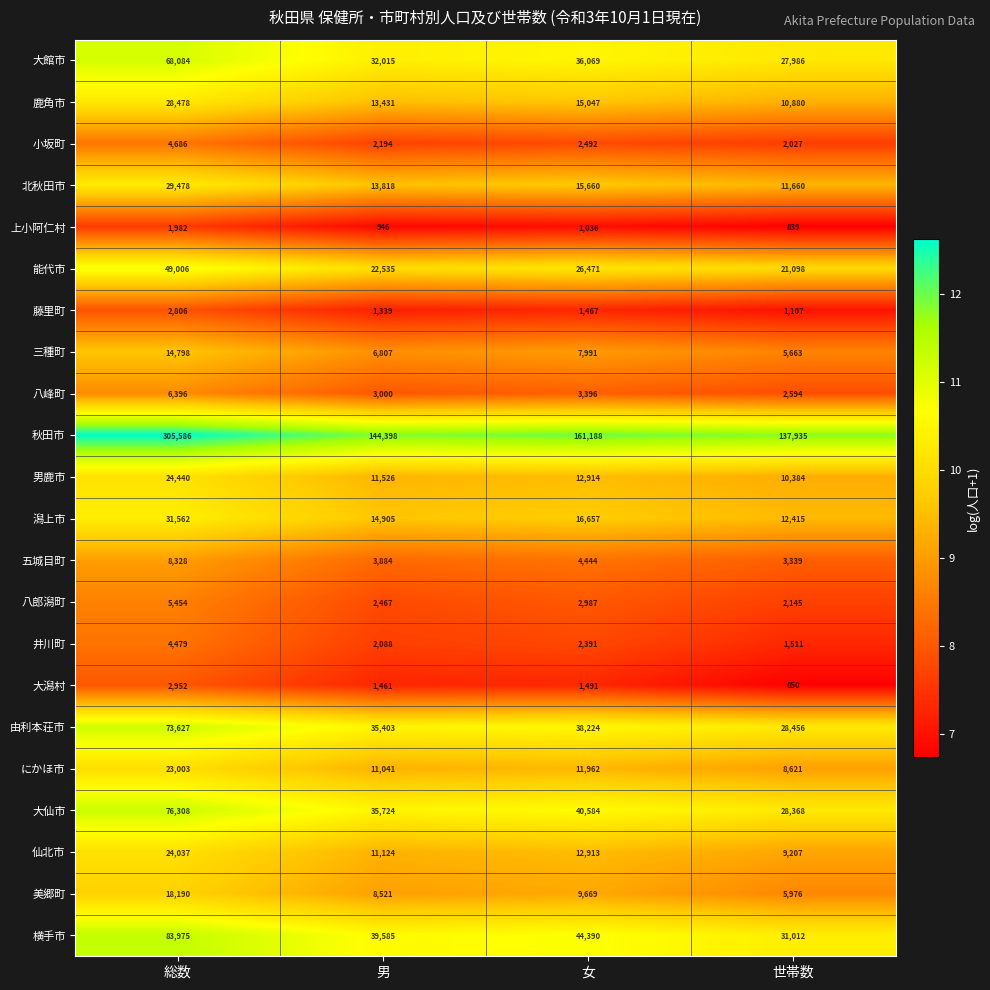

How many series are shown in this chart?

22